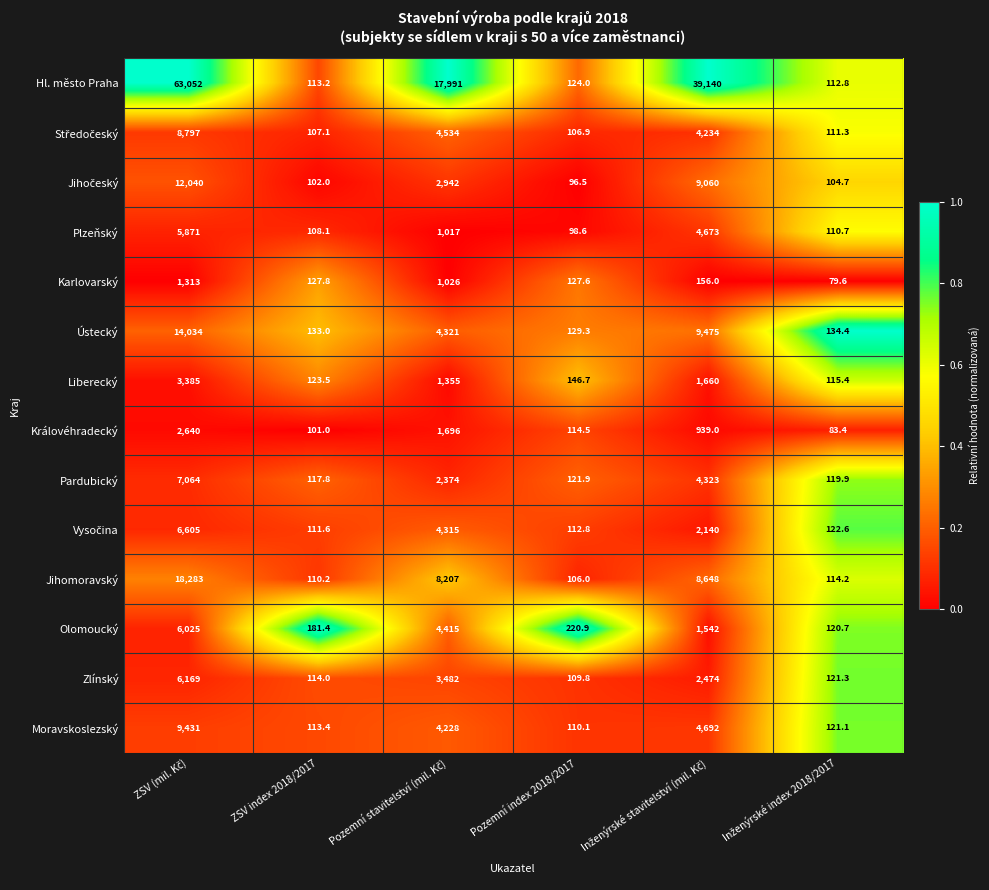

Is it true that Zlínský equals 56.5 at ZSV index 2018/2017?

False